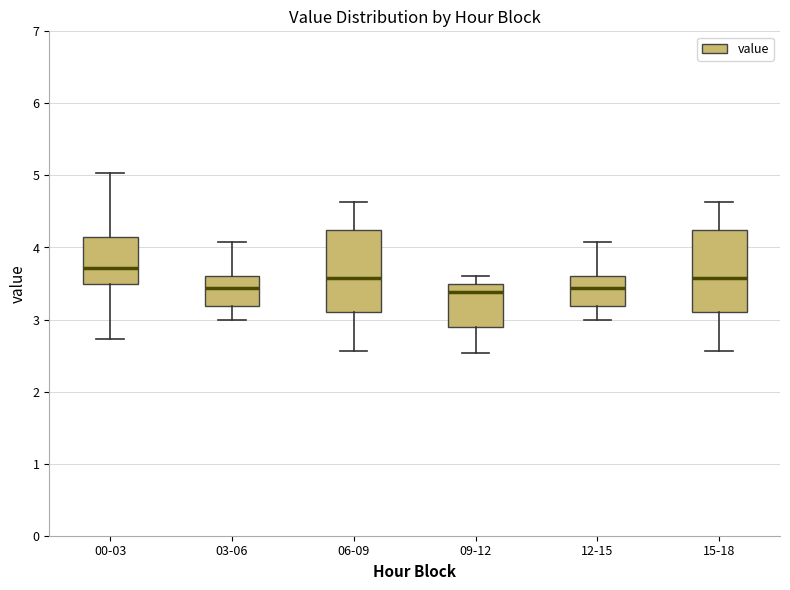

Reading left to right, read every box against the y-axis: the position of its median line, the range the box covers, and the ends of its whiskers. The values are not printed on the chart, so give them approximately, as read against the axis.

00-03: median 3.7, box 3.5 to 4.1, whiskers 2.7 to 5.0
03-06: median 3.4, box 3.2 to 3.6, whiskers 3.0 to 4.1
06-09: median 3.6, box 3.1 to 4.2, whiskers 2.6 to 4.6
09-12: median 3.4, box 2.9 to 3.5, whiskers 2.5 to 3.6
12-15: median 3.4, box 3.2 to 3.6, whiskers 3.0 to 4.1
15-18: median 3.6, box 3.1 to 4.2, whiskers 2.6 to 4.6